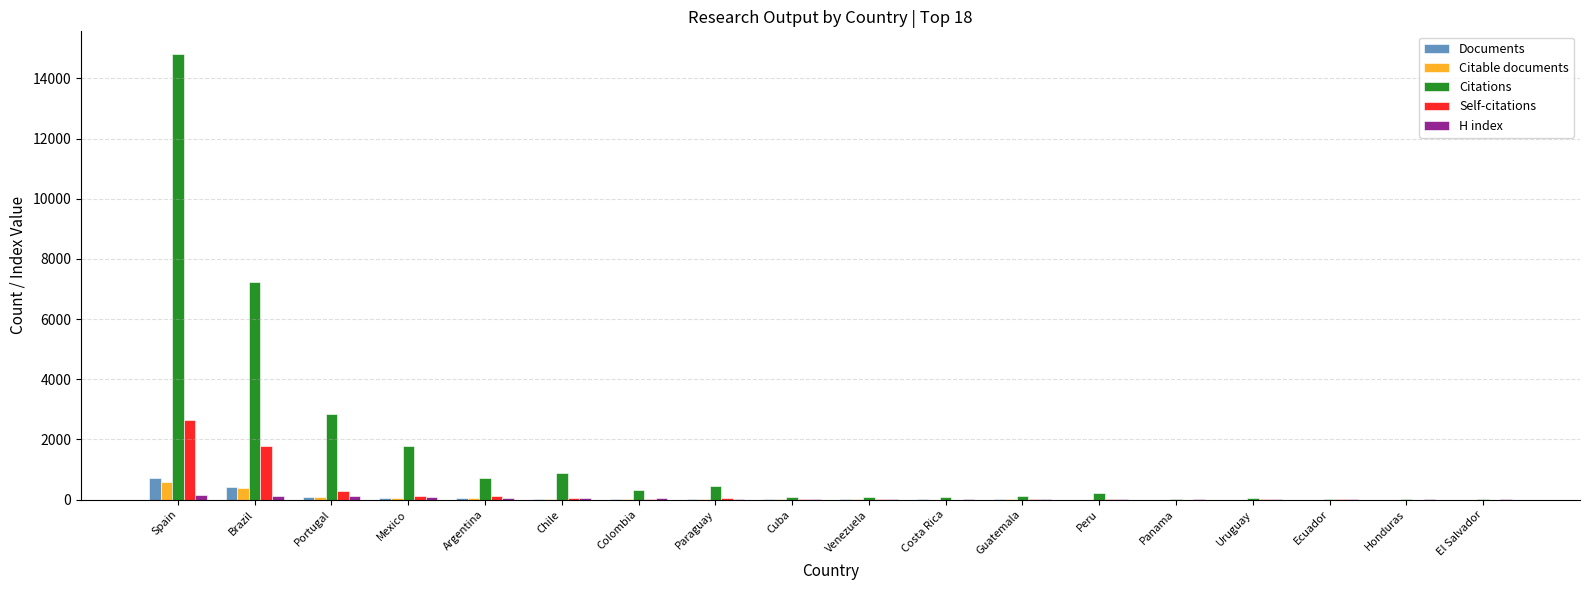

Between Brazil and Portugal, which series saw the biggest shift?

Citations